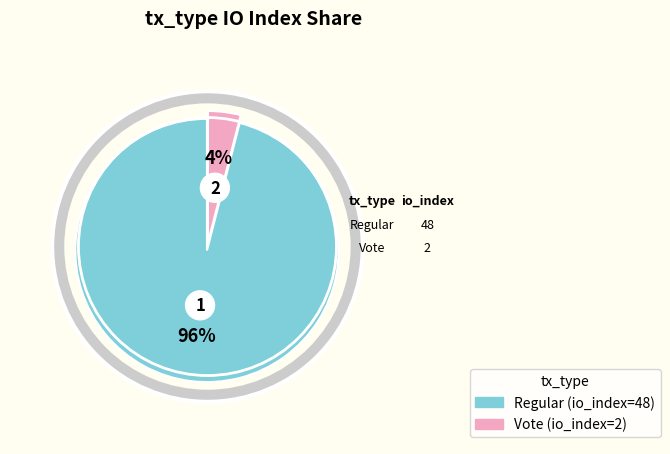

What percentage is the Regular (io_index=48) slice, to the nearest percent?

96%